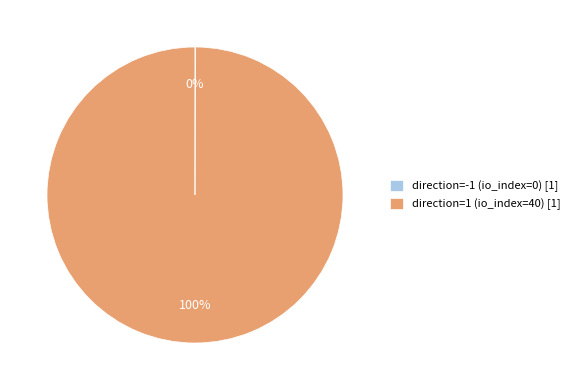

What is the largest slice in the pie chart?

direction=1 (io_index=40) [1]